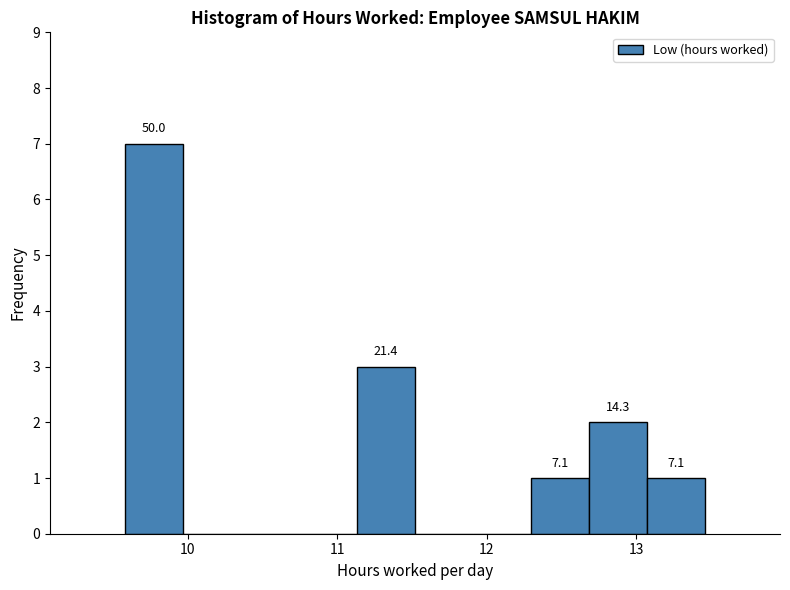

Read against the x-axis, roughly where is the centre of the tallest bar?

9.8